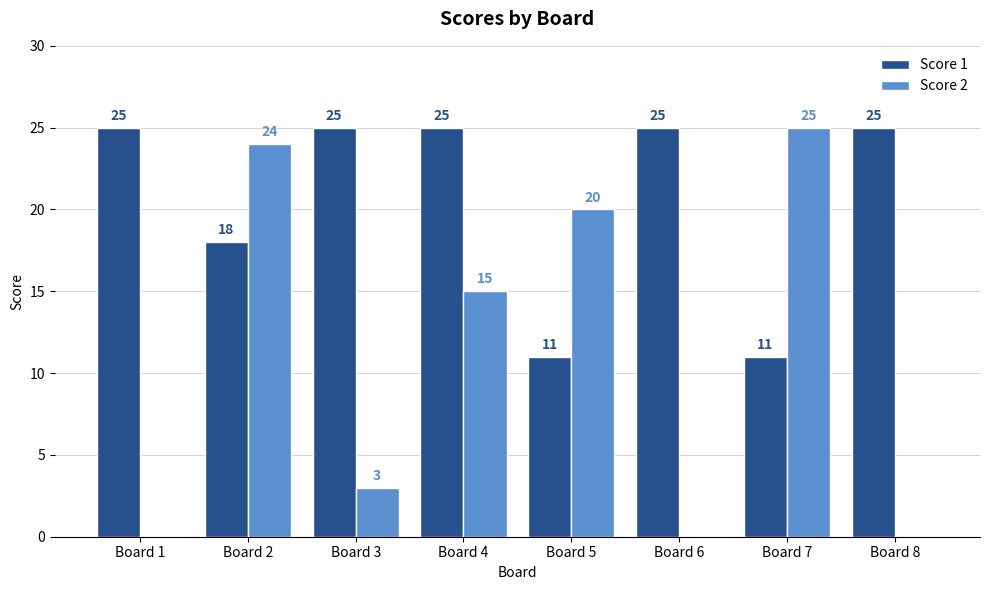

Where does the Score 2 series first go above 15?

Board 2